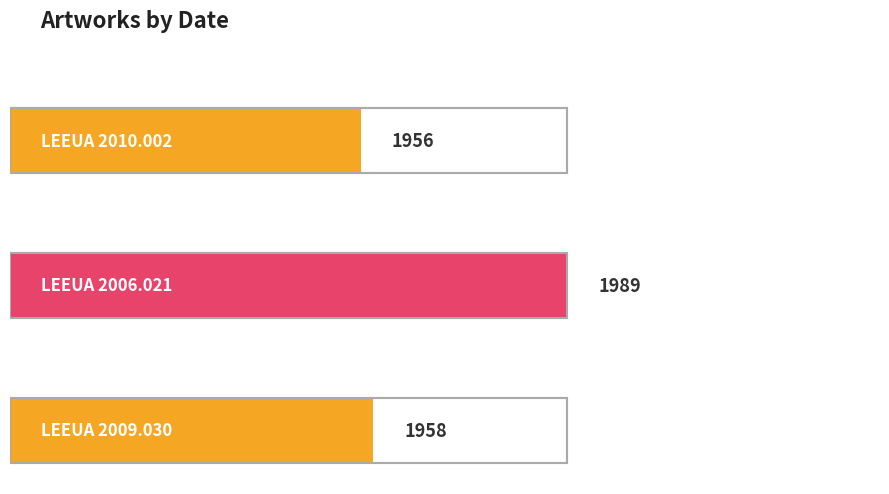

What is the smallest value displayed?

1956